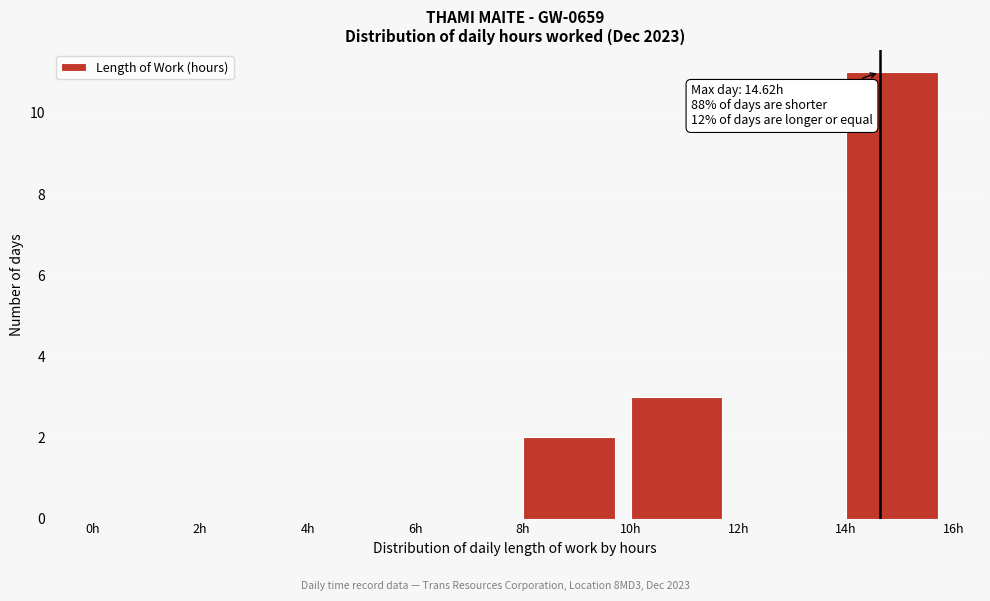

Which range on the x-axis has the tallest bar?

14 to 16